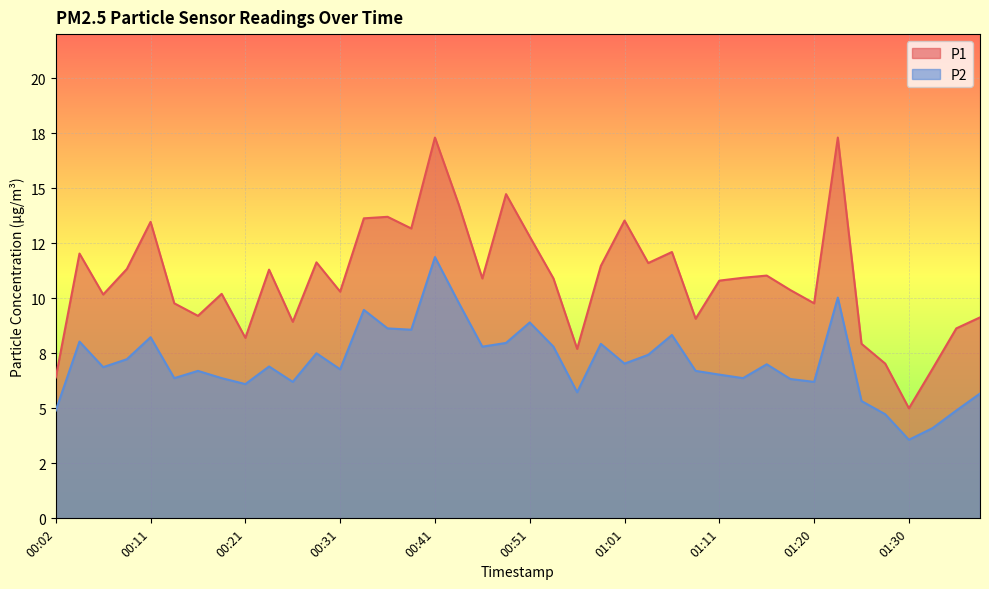

What is the sum of the P2 values at 00:21 and 00:56?

11.8